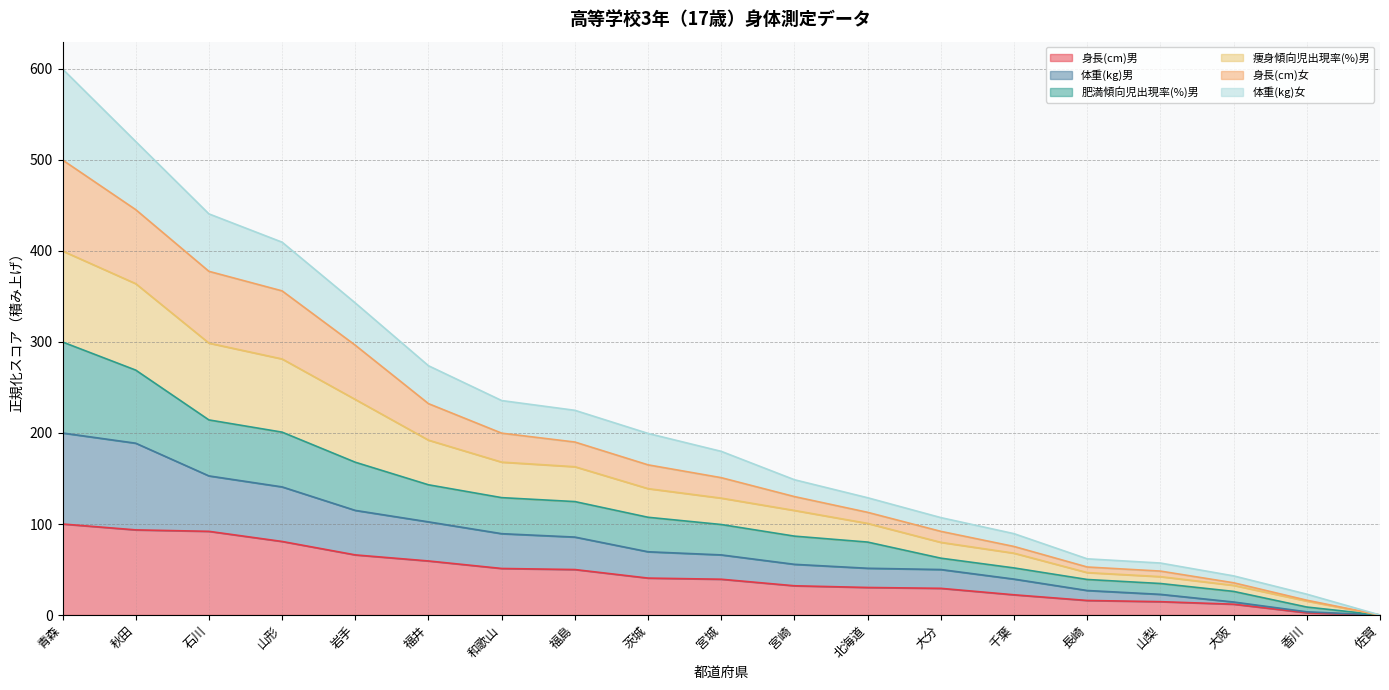

At which category is the sum across all series the highest?

青森